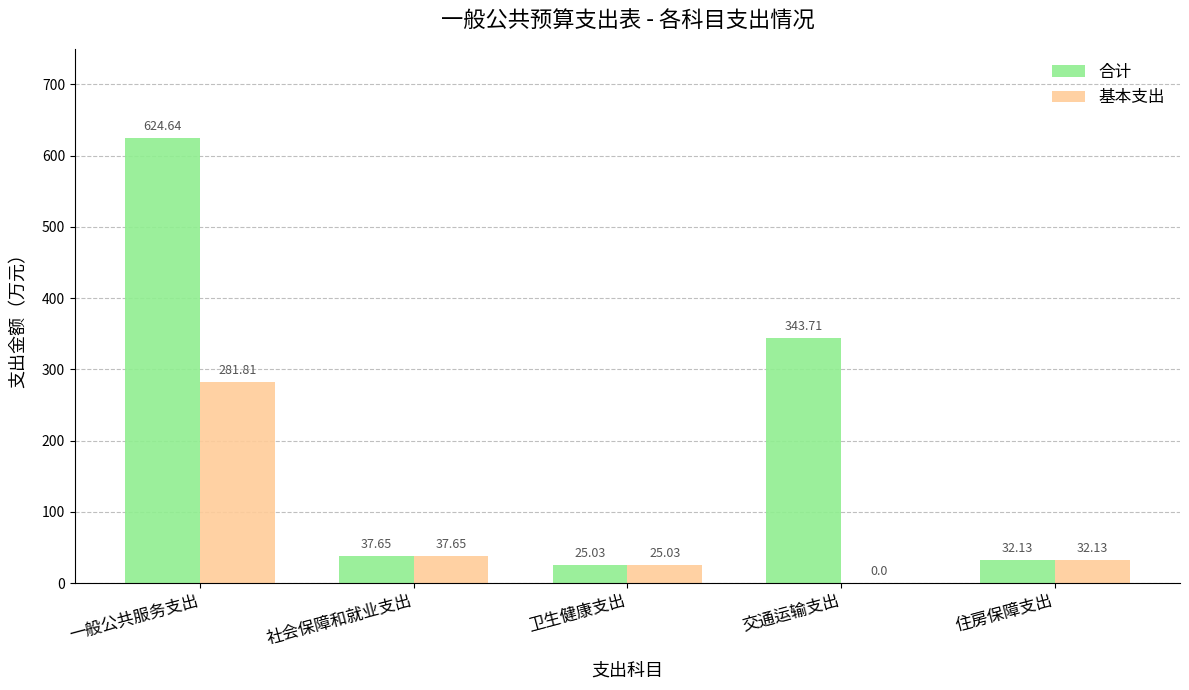

Which category has the highest value in the 合计 series?

一般公共服务支出